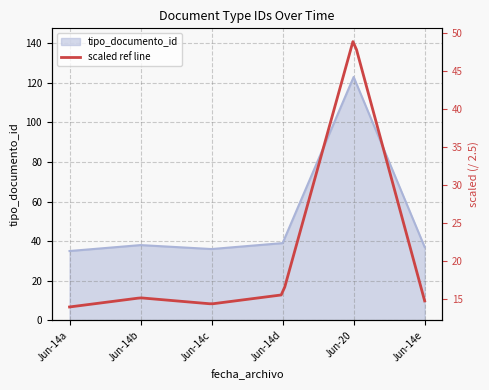

True or false: tipo_documento_id has a value of 39 at Jun-14d.

True